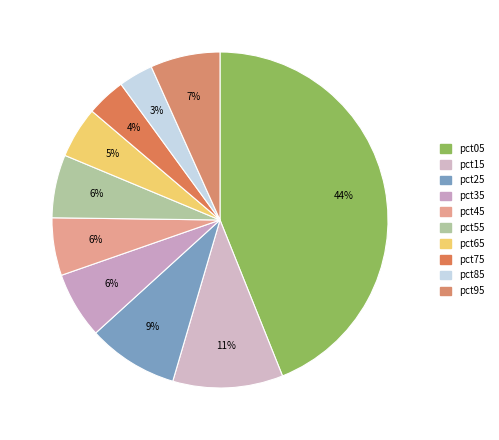

Does pct95 account for over 50% of the chart?

No